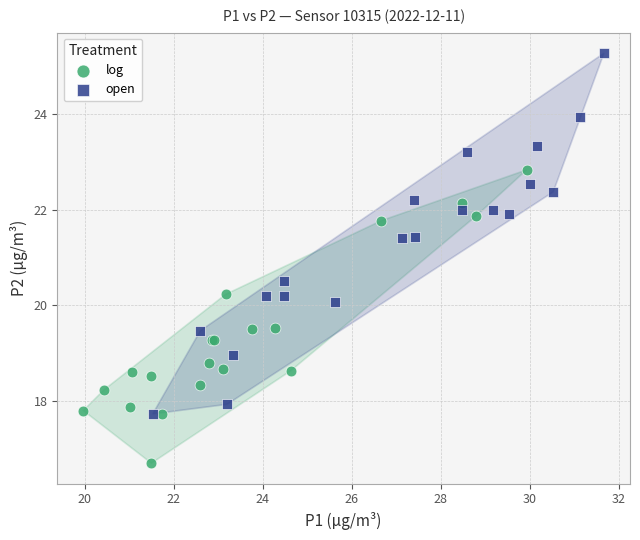

Which series contains the lowest Y value?

log